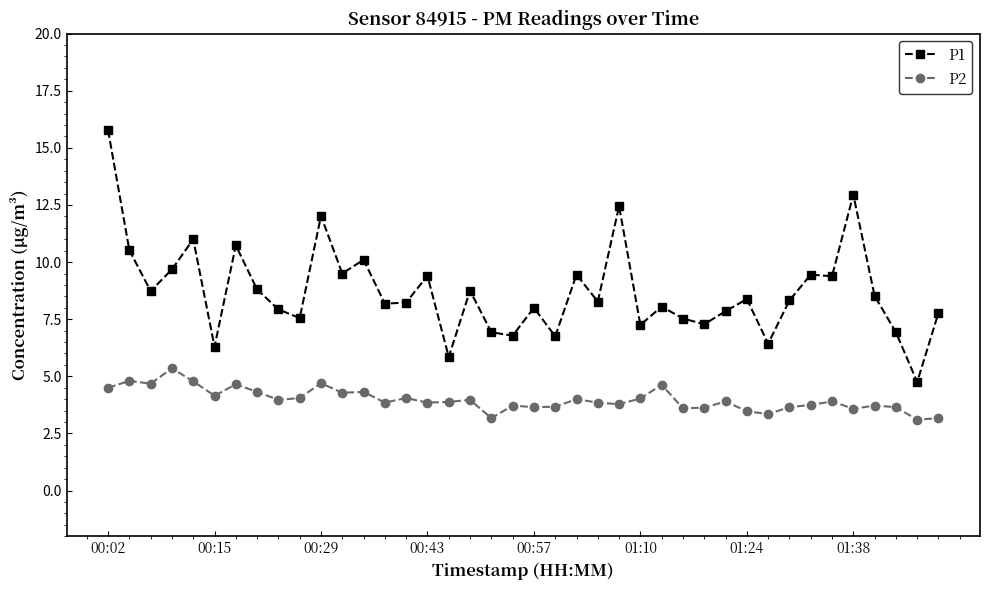

What is the difference between the maximum and minimum values in the P1 series?

11.0